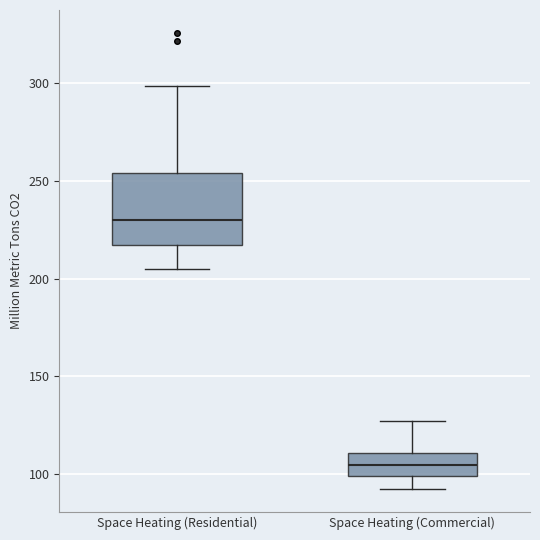

Comparing the boxes themselves (not the whiskers), which one is the tallest?

Space Heating (Residential)